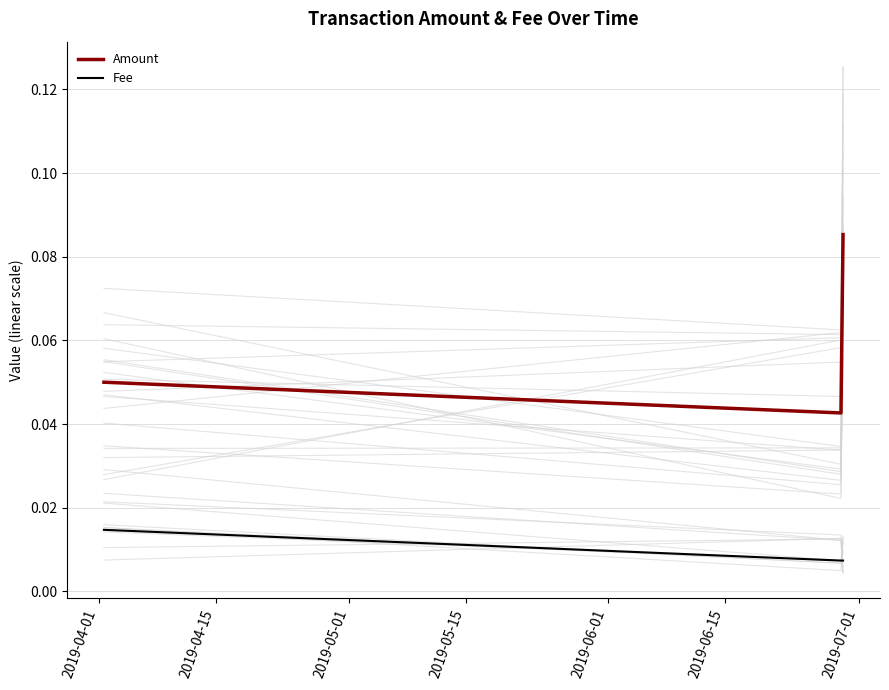

At how many categories does at least one series exceed 0?

3